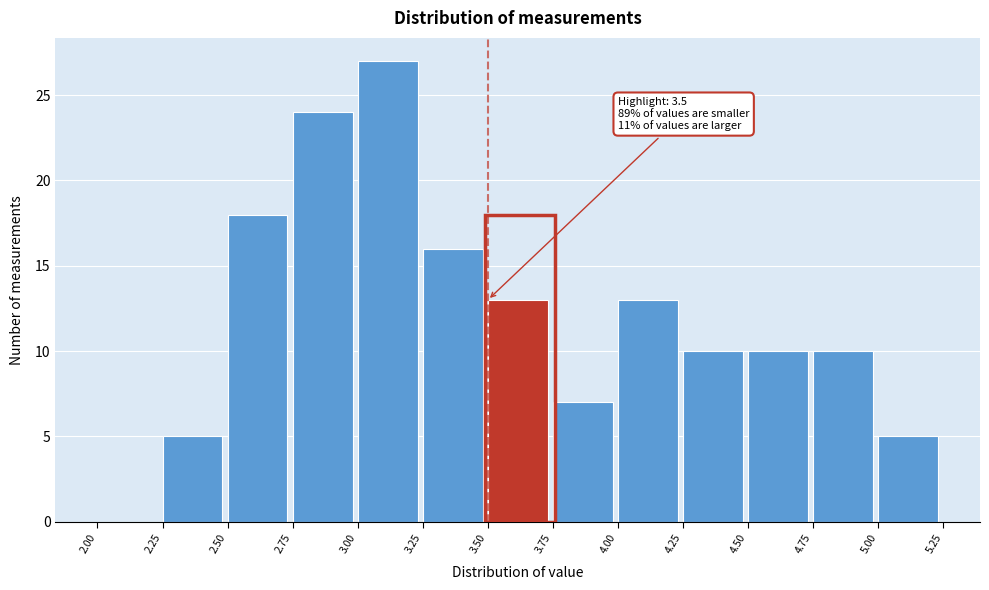

Over which range of the x-axis is the bar tallest?

3.00 to 3.25